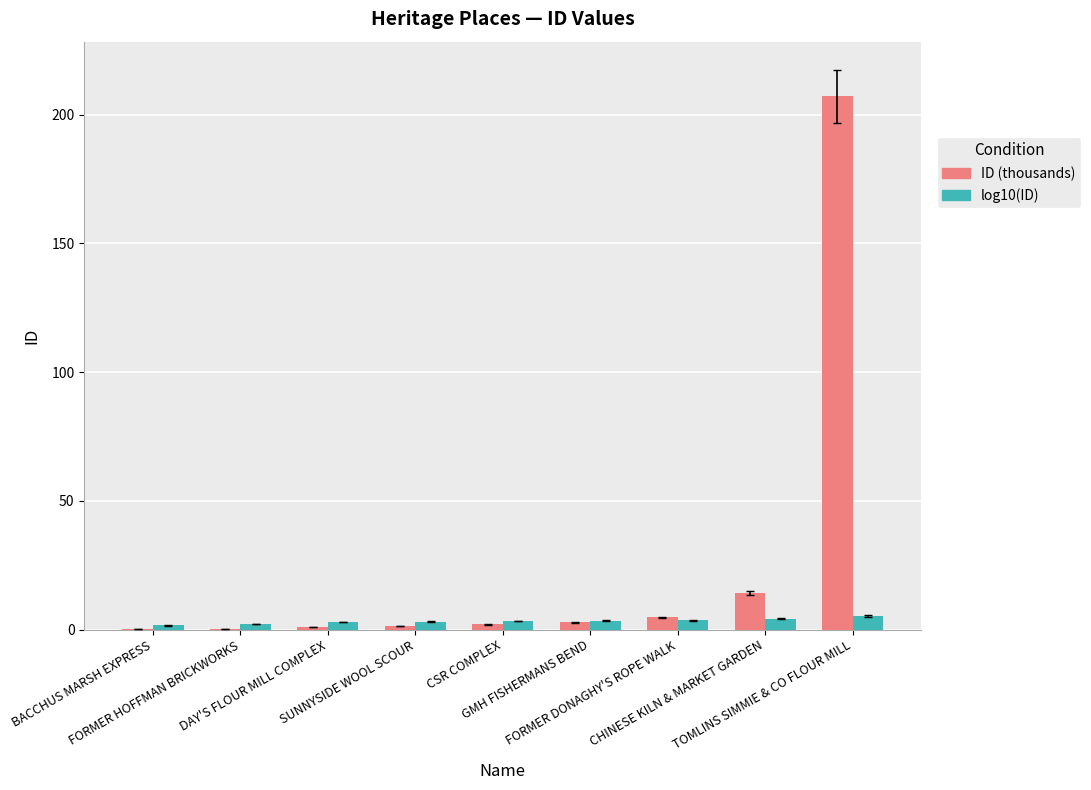

What is the total value across all series at CSR COMPLEX?

5.4